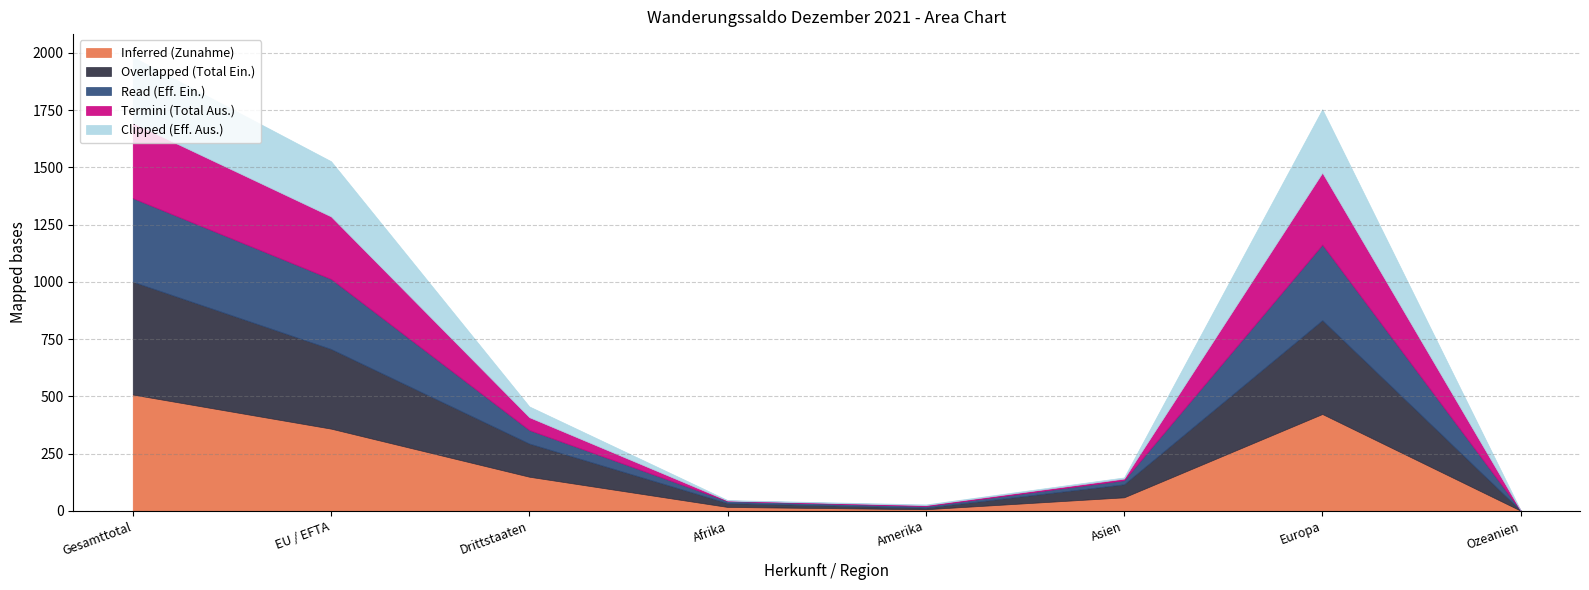

Reading left to right, extract all data points from this chart.

Inferred (Zunahme): Gesamttotal=508	EU / EFTA=359	Drittstaaten=149	Afrika=17	Amerika=7	Asien=59	Europa=423	Ozeanien=1
Overlapped (Total Ein.): Gesamttotal=493	EU / EFTA=348	Drittstaaten=145	Afrika=17	Amerika=7	Asien=57	Europa=410	Ozeanien=1
Read (Eff. Ein.): Gesamttotal=365	EU / EFTA=306	Drittstaaten=59	Afrika=9	Amerika=7	Asien=18	Europa=330	Ozeanien=1
Termini (Total Aus.): Gesamttotal=329	EU / EFTA=273	Drittstaaten=56	Afrika=2	Amerika=4	Asien=7	Europa=314	Ozeanien=0
Clipped (Eff. Aus.): Gesamttotal=288	EU / EFTA=241	Drittstaaten=47	Afrika=2	Amerika=3	Asien=5	Europa=277	Ozeanien=0